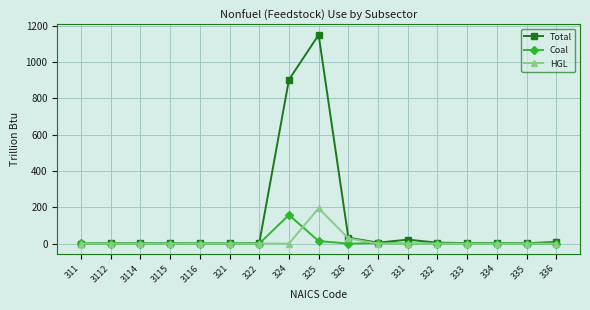

At which category is the sum across all series the highest?

325